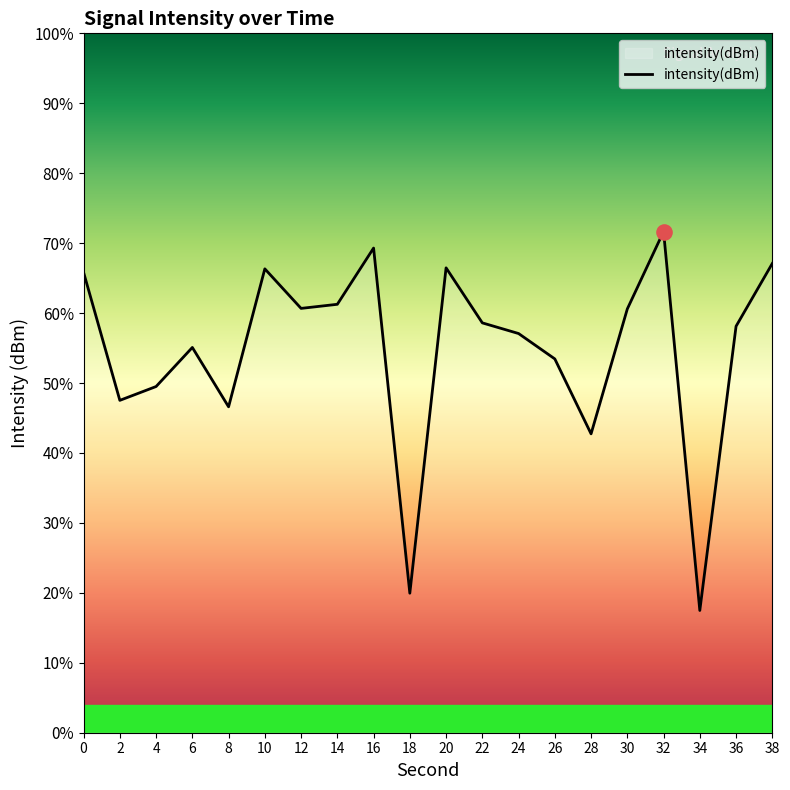

What is the change in value from 16 to 20?

-1.4